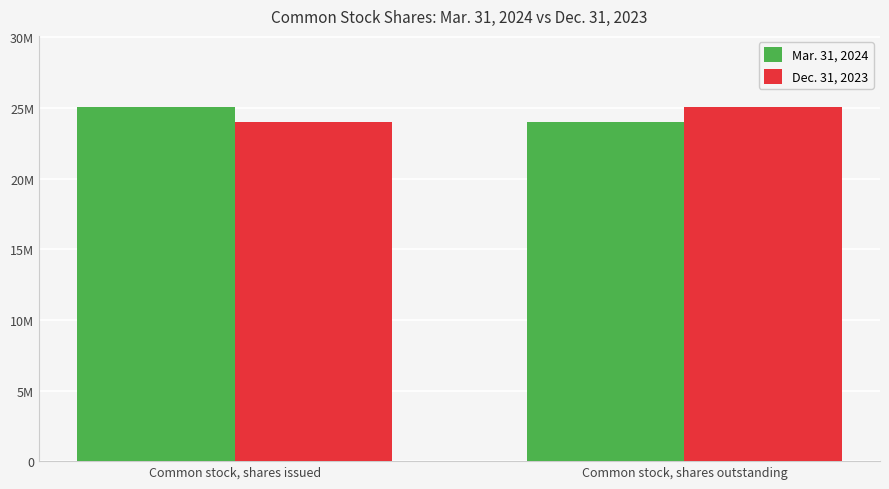

What is the sum of all Mar. 31, 2024 values?

49063083